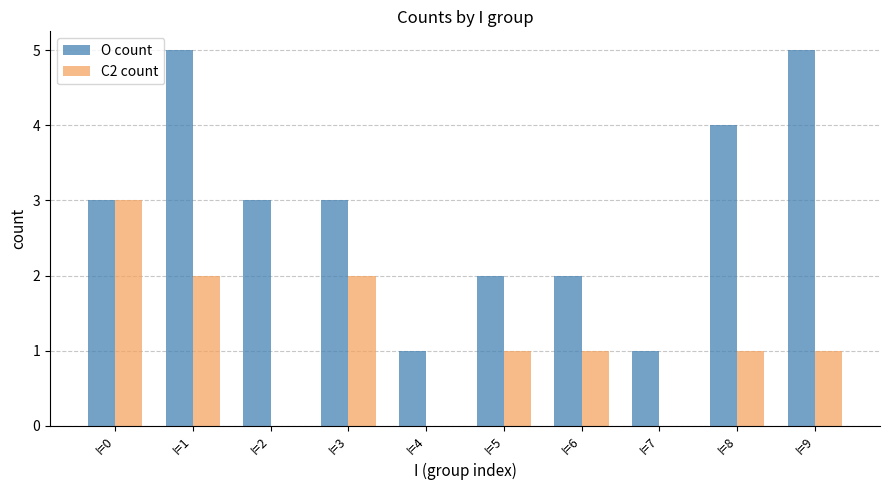

What is the sum of all O count values?

29